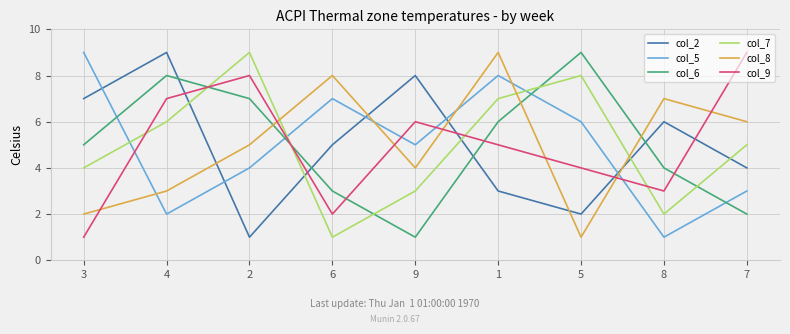

What value does the col_2 series have at 8?

6